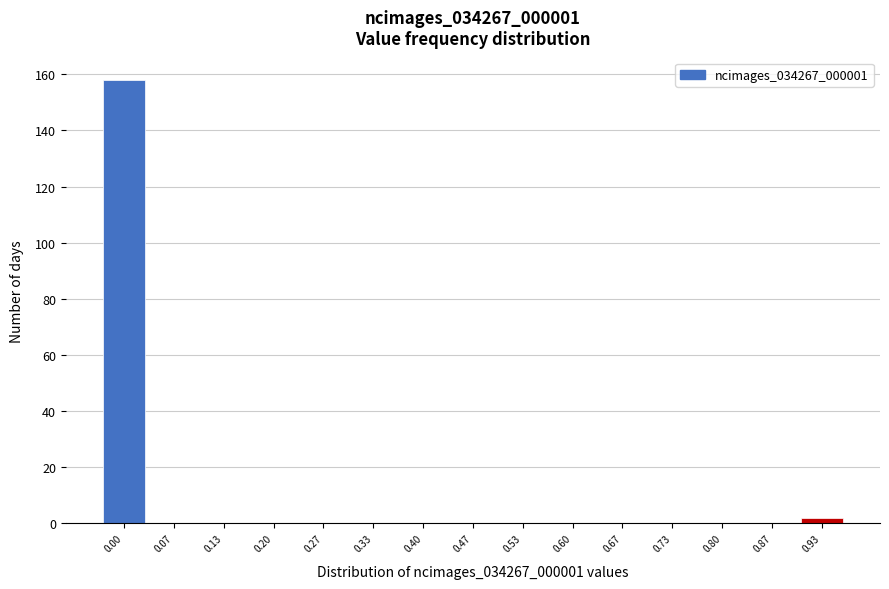

Reading right to left, list all the values displayed in this chart.

0.93=2	0.87=0	0.80=0	0.73=0	0.67=0	0.60=0	0.53=0	0.47=0	0.40=0	0.33=0	0.27=0	0.20=0	0.13=0	0.07=0	0.00=158